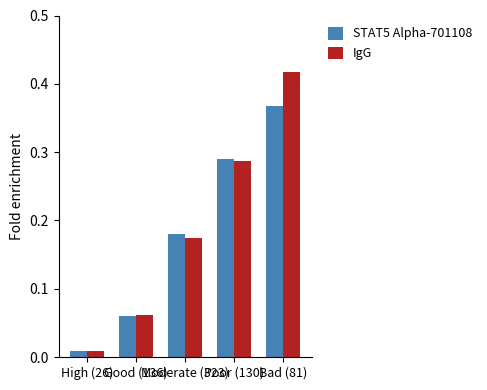

The value of IgG at Moderate (323) is 0.1. True or false?

False